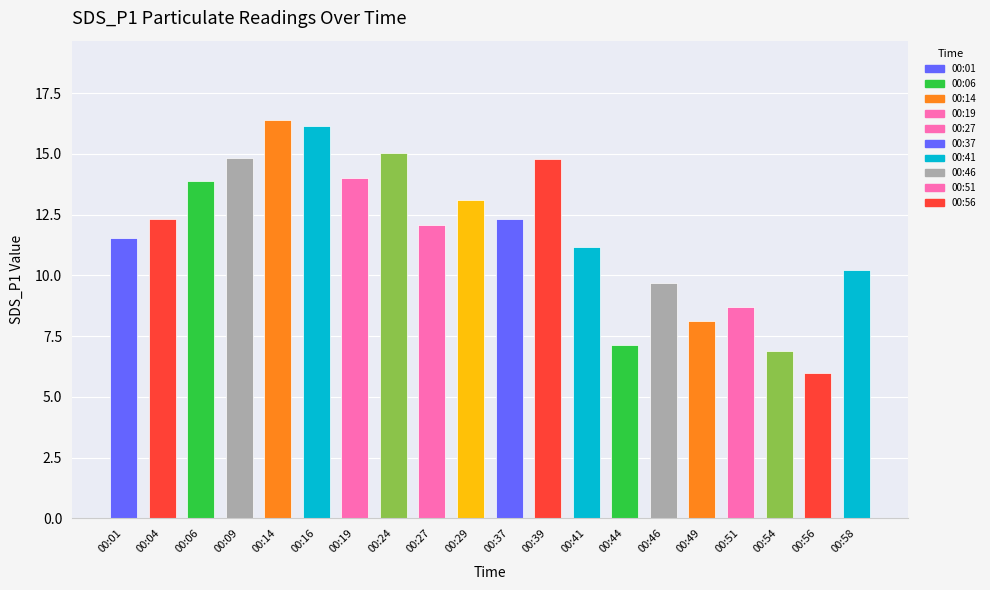

The value at 00:27 is 12.1. True or false?

True